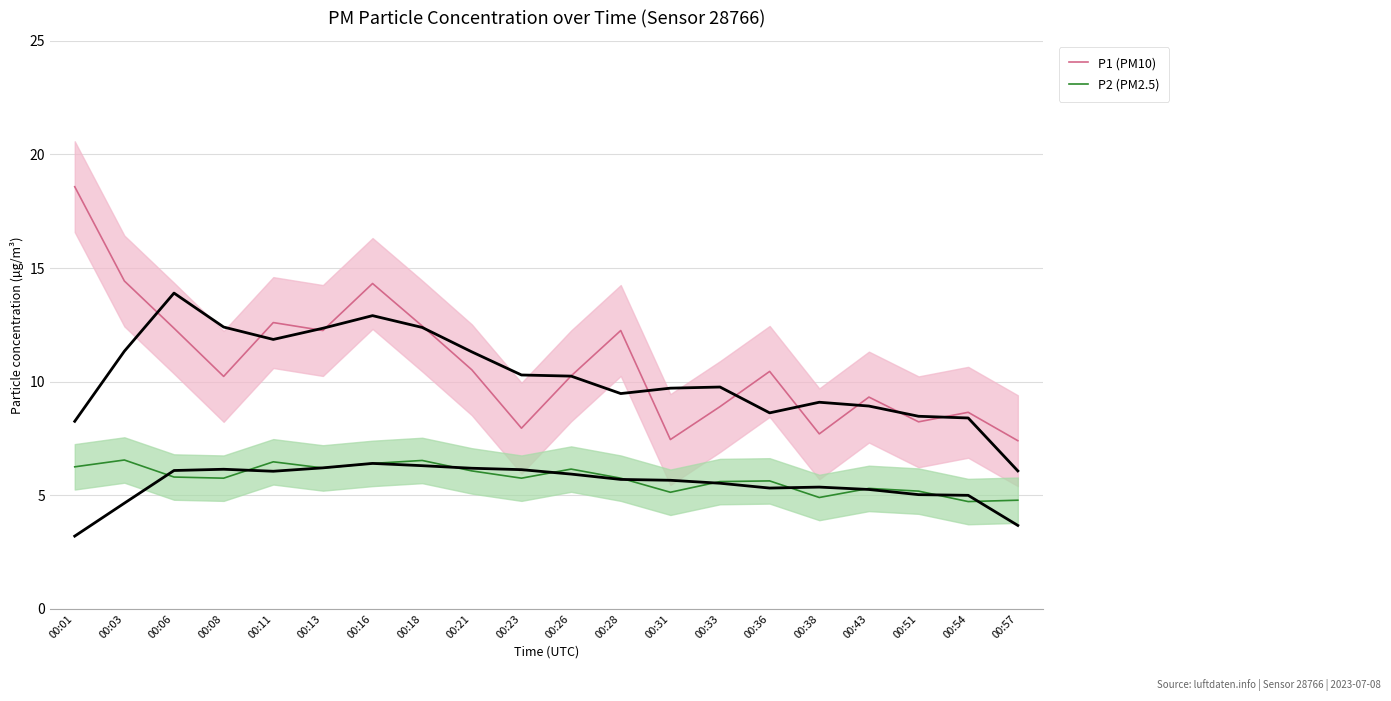

Reading right to left, what are all the values shown in this chart?

P1 (PM10): 7.4	8.7	8.2	9.3	7.7	10.4	8.9	7.5	12.2	10.2	8.0	10.5	12.4	14.3	12.2	12.6	10.2	12.3	14.4	18.6
P2 (PM2.5): 4.8	4.7	5.2	5.3	4.9	5.6	5.6	5.1	5.8	6.2	5.8	6.1	6.5	6.4	6.2	6.5	5.8	5.8	6.5	6.2